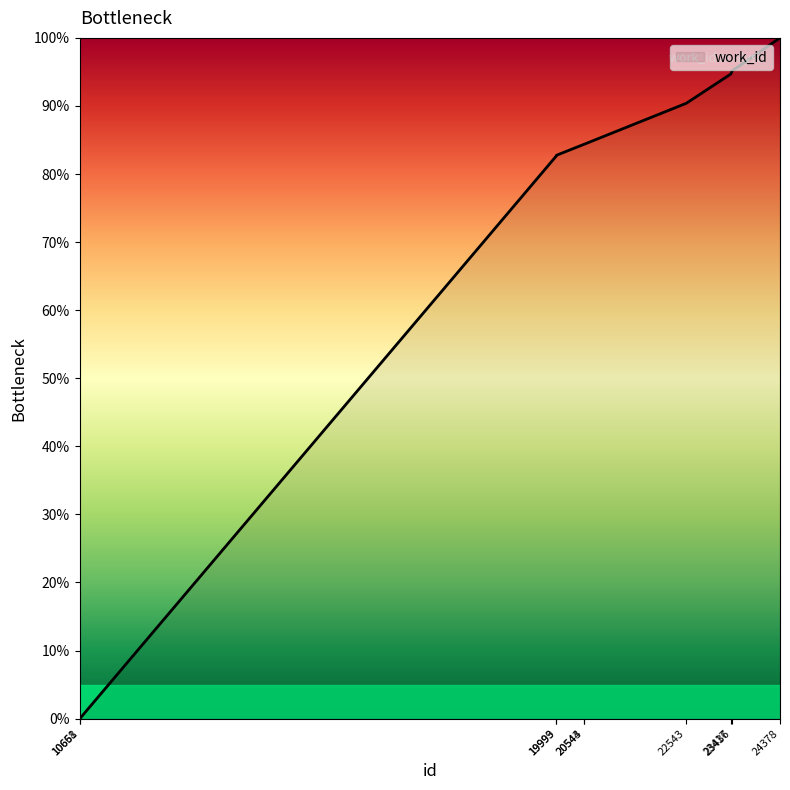

What is the difference between the maximum and minimum values?

100.0